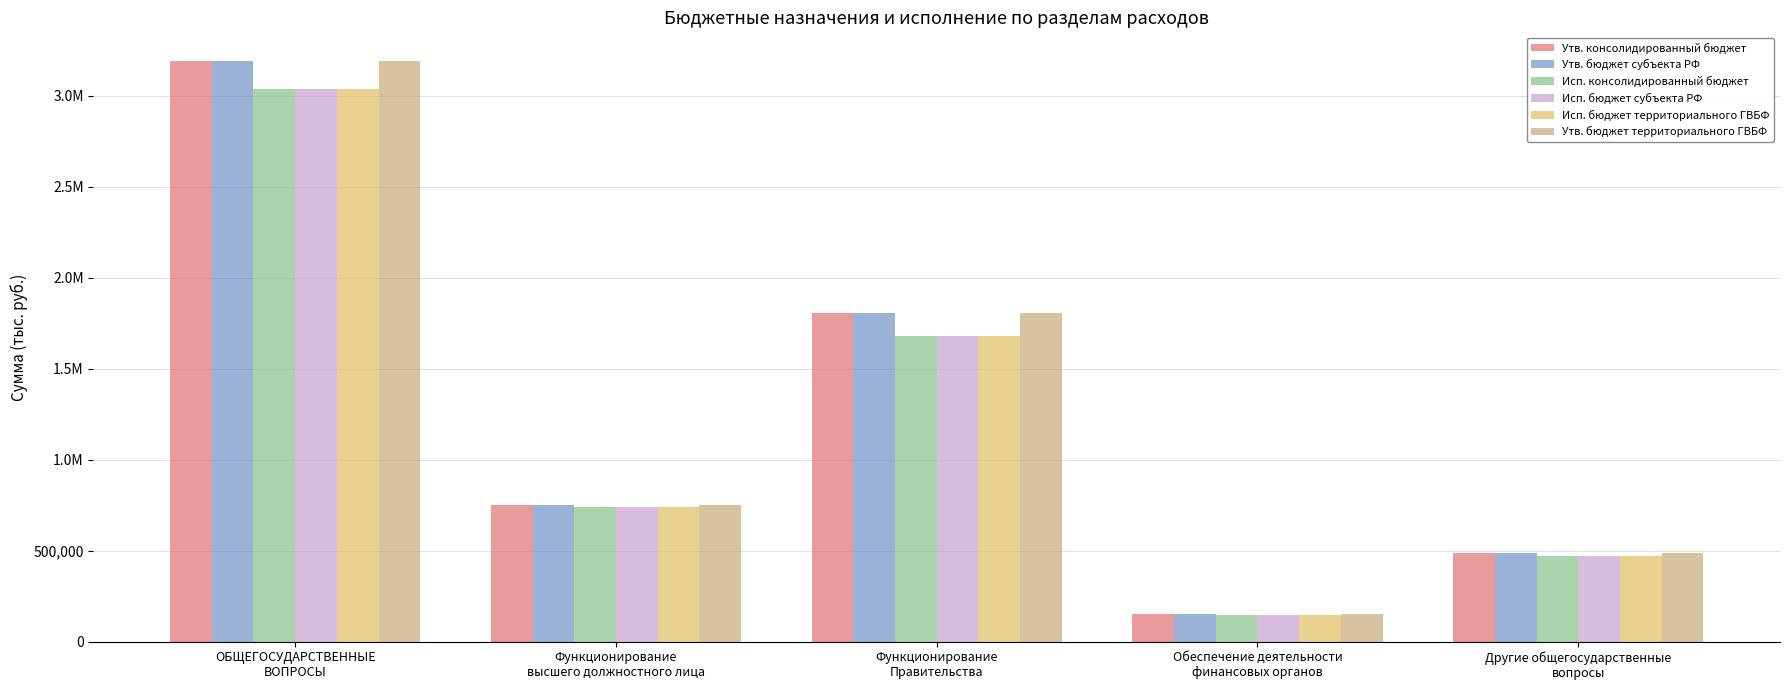

What is the label of the 4th bar from the right?

Функционирование
высшего должностного лица